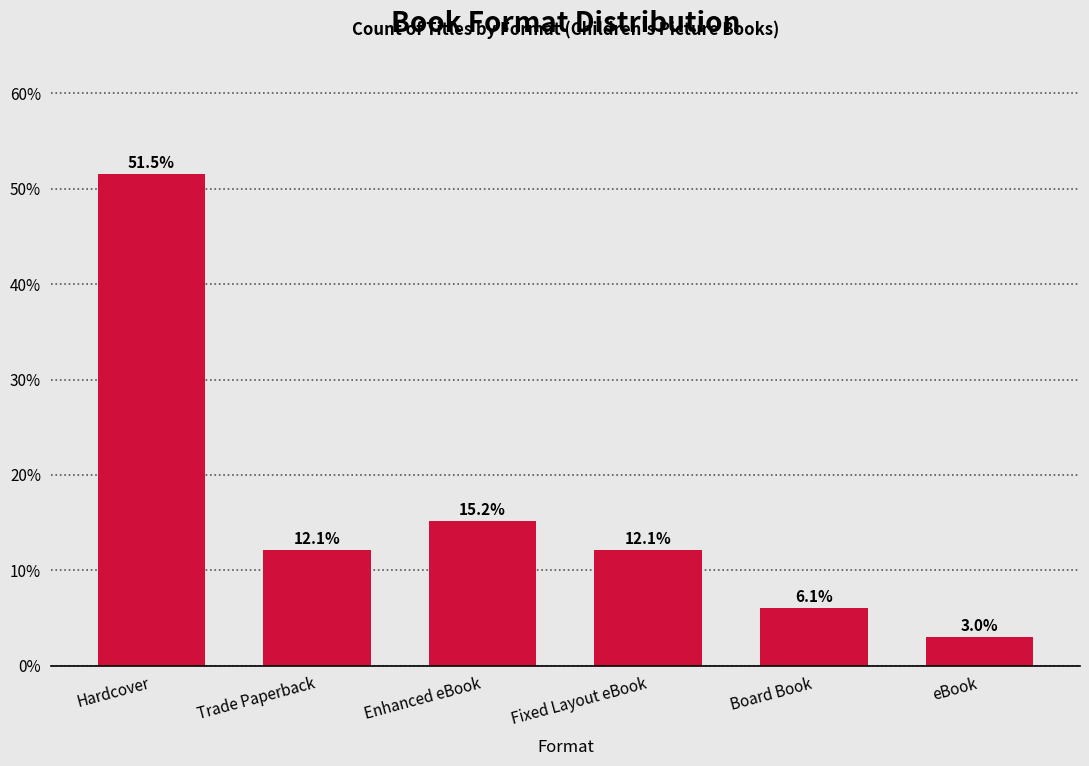

The value at Hardcover is 91.1. True or false?

False